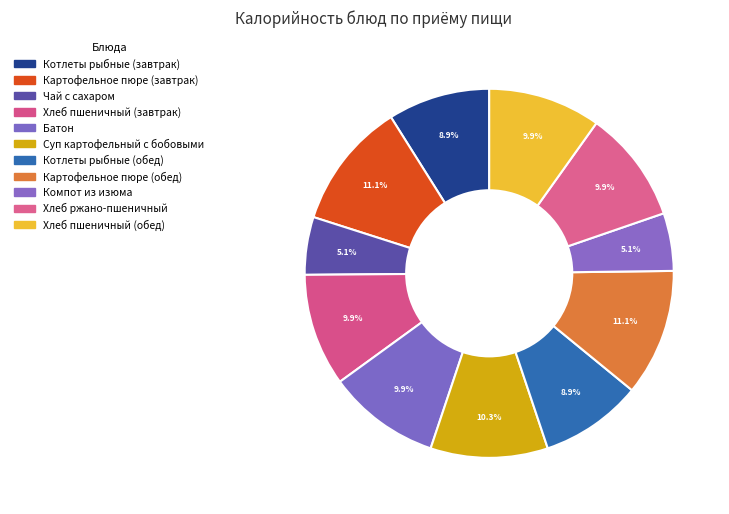

To the nearest percent, what percentage of the pie is Котлеты рыбные (обед)?

9%